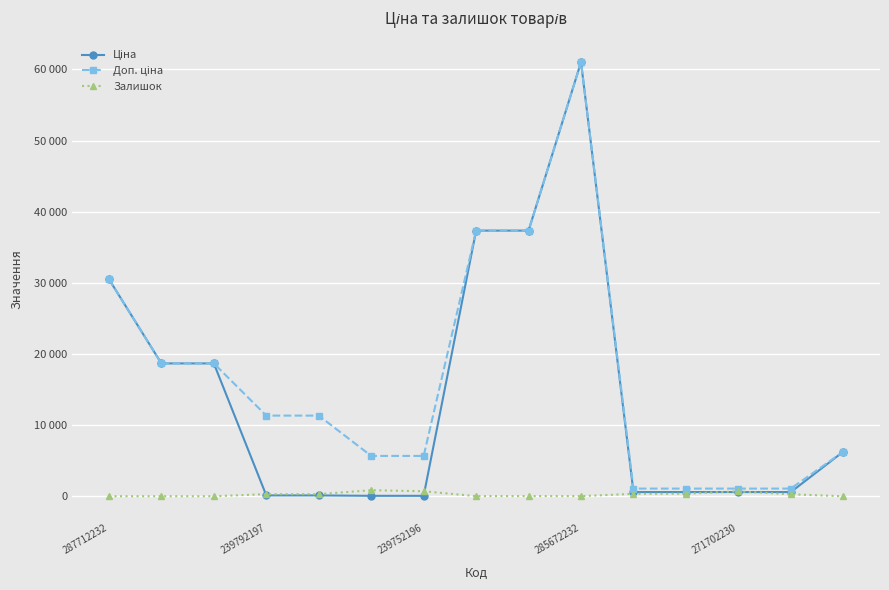

At how many categories does at least one series exceed 28090?

4